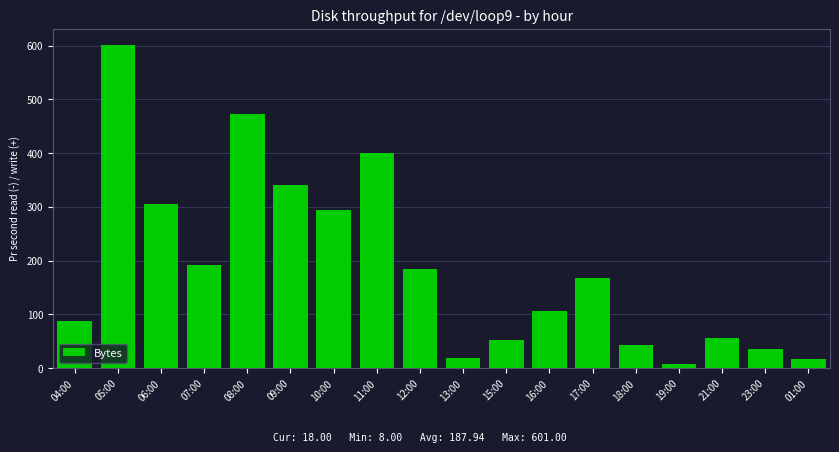

Which label corresponds to the largest value in the chart?

05:00